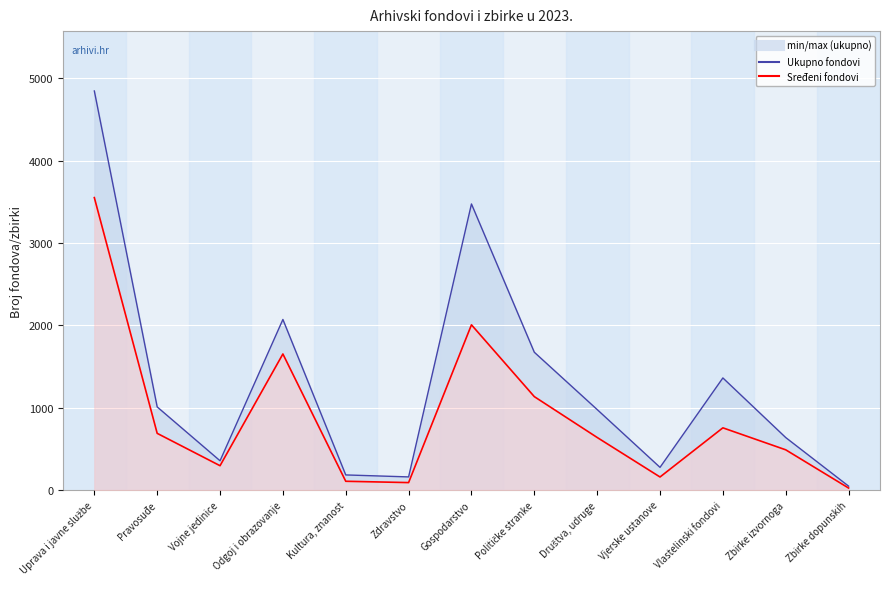

Reading left to right, transcribe all the data shown in this chart.

3552	689	296	1653	107	91	2007	1135	639	159	756	489	25